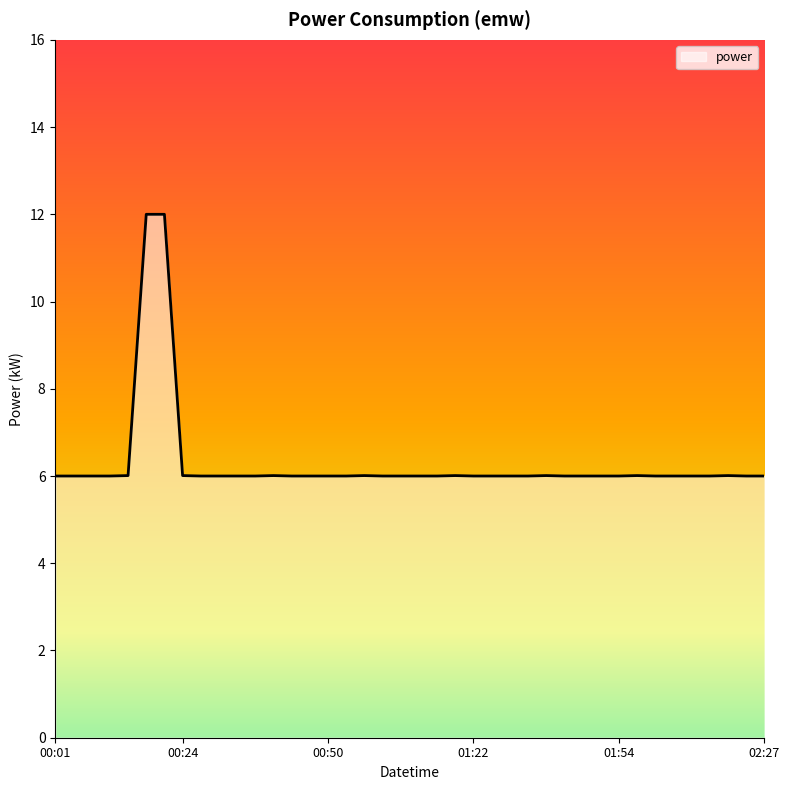

What is the difference between the maximum and minimum values?

6.0